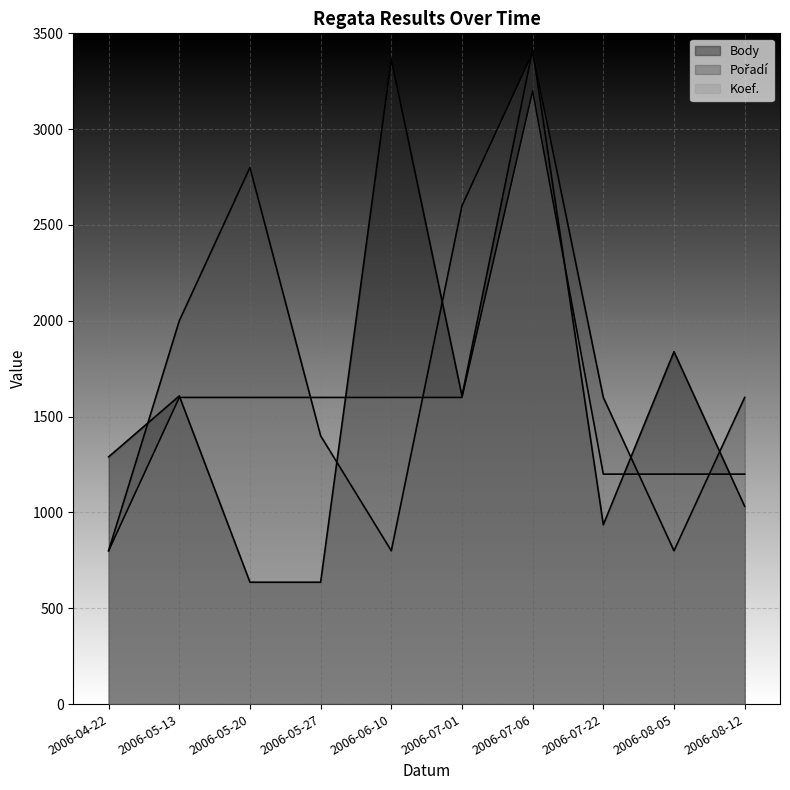

Between 2006-04-22 and 2006-08-12, which series saw the biggest shift?

Pořadí